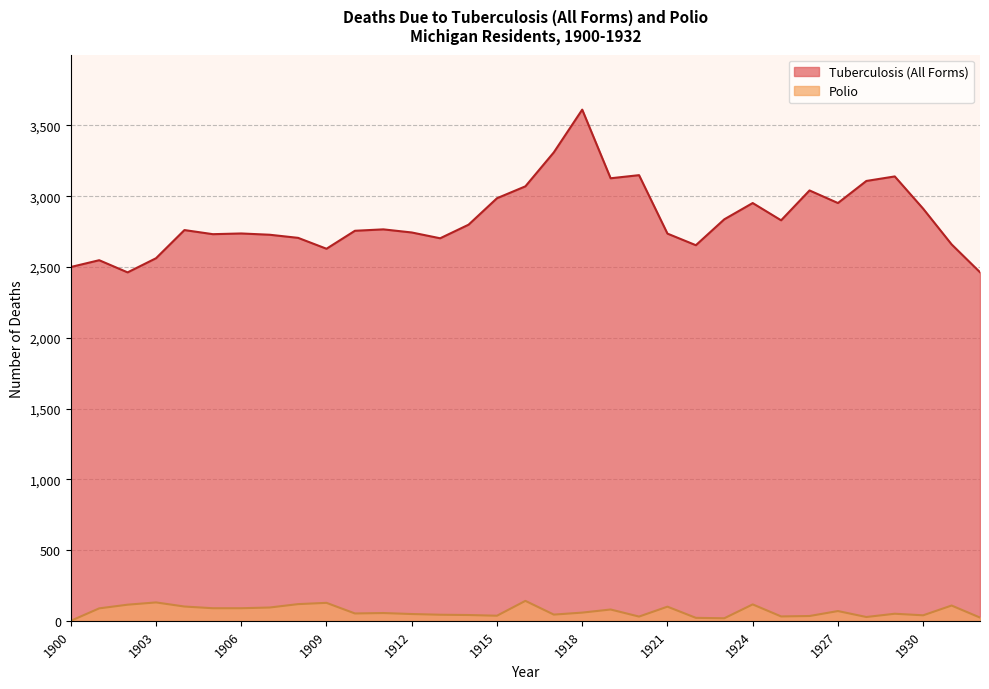

How many interior local valleys does the Tuberculosis (All Forms) series have?

8